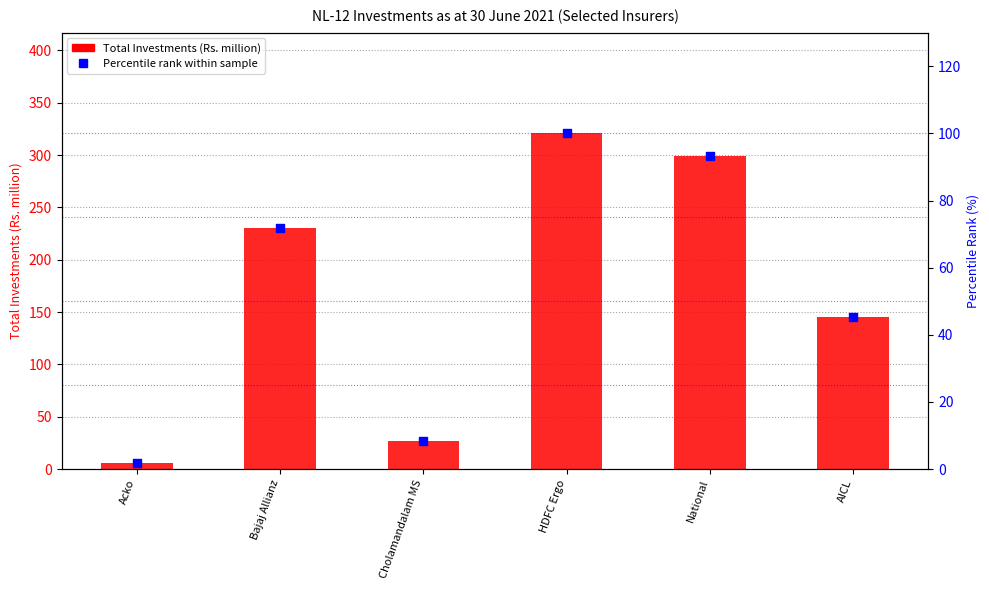

At how many categories does at least one series exceed 297?

2